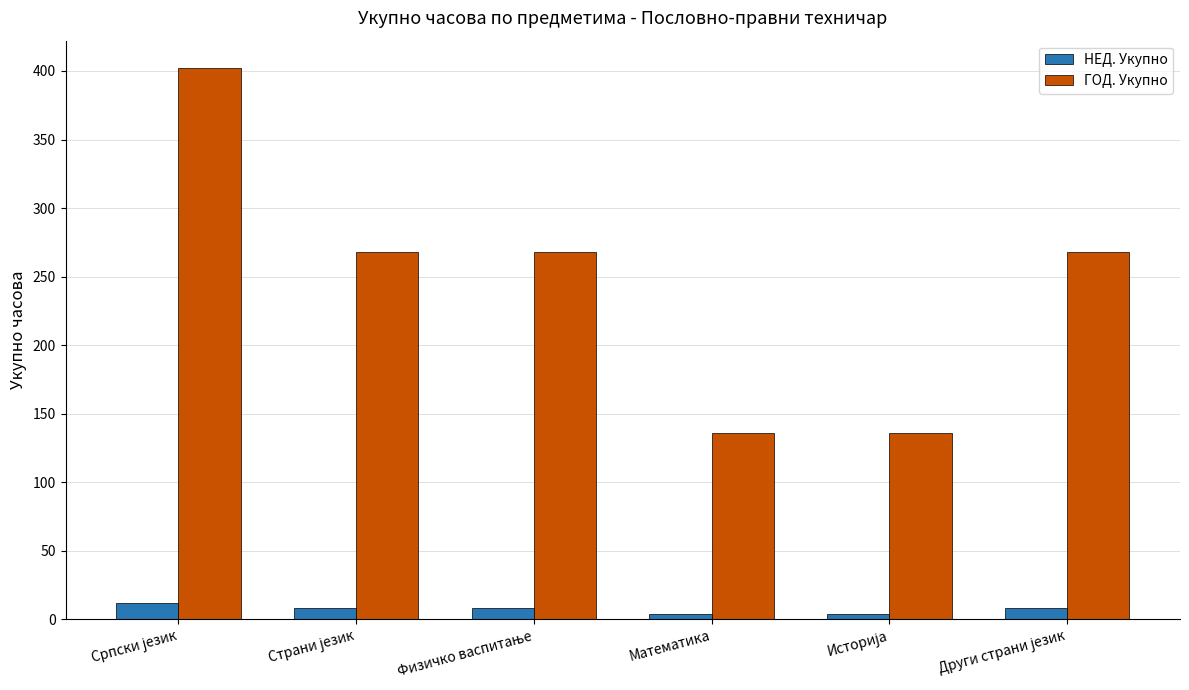

What is the label of the 3rd bar from the right?

Математика